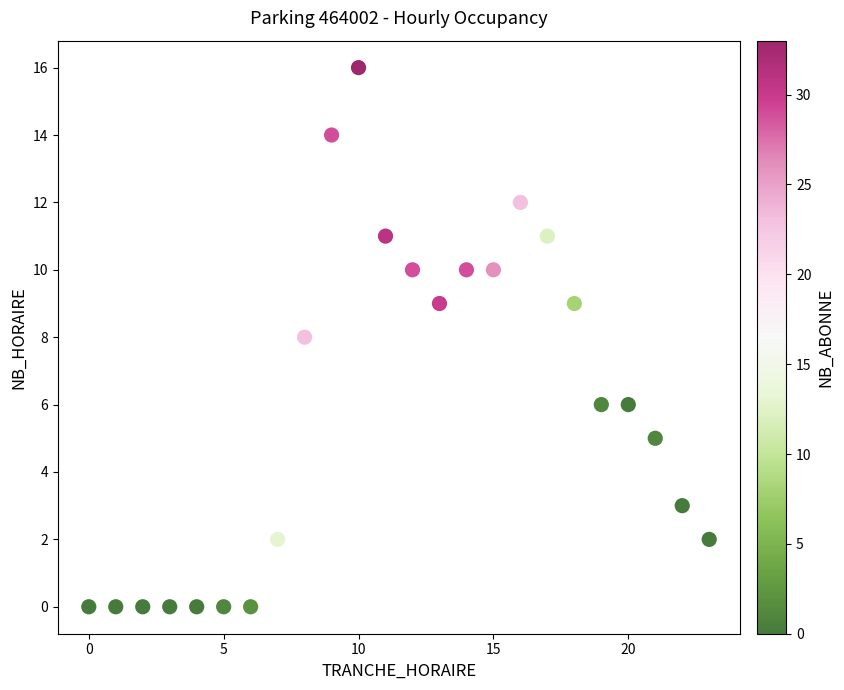

What is the range of X values (max minus min)?

23